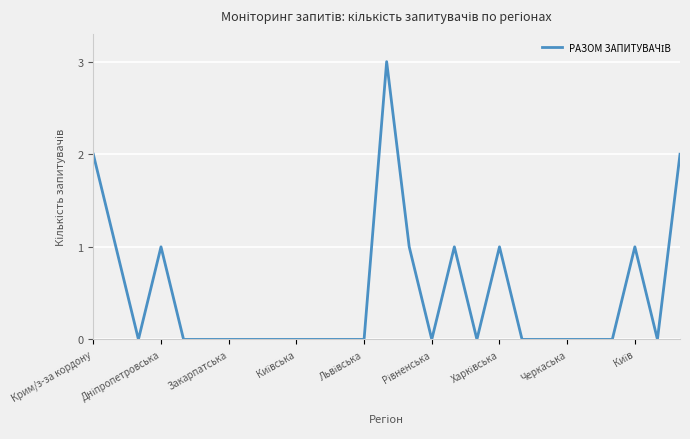

What is the difference between the maximum and minimum values?

3